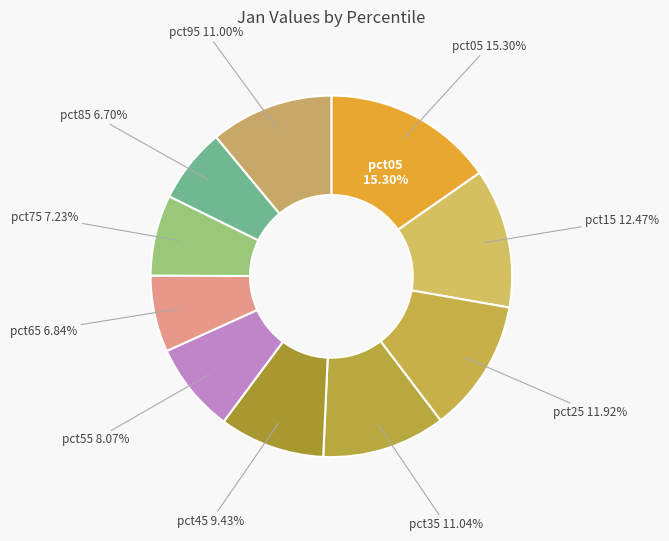

To the nearest percent, what percentage of the pie is pct65?

7%